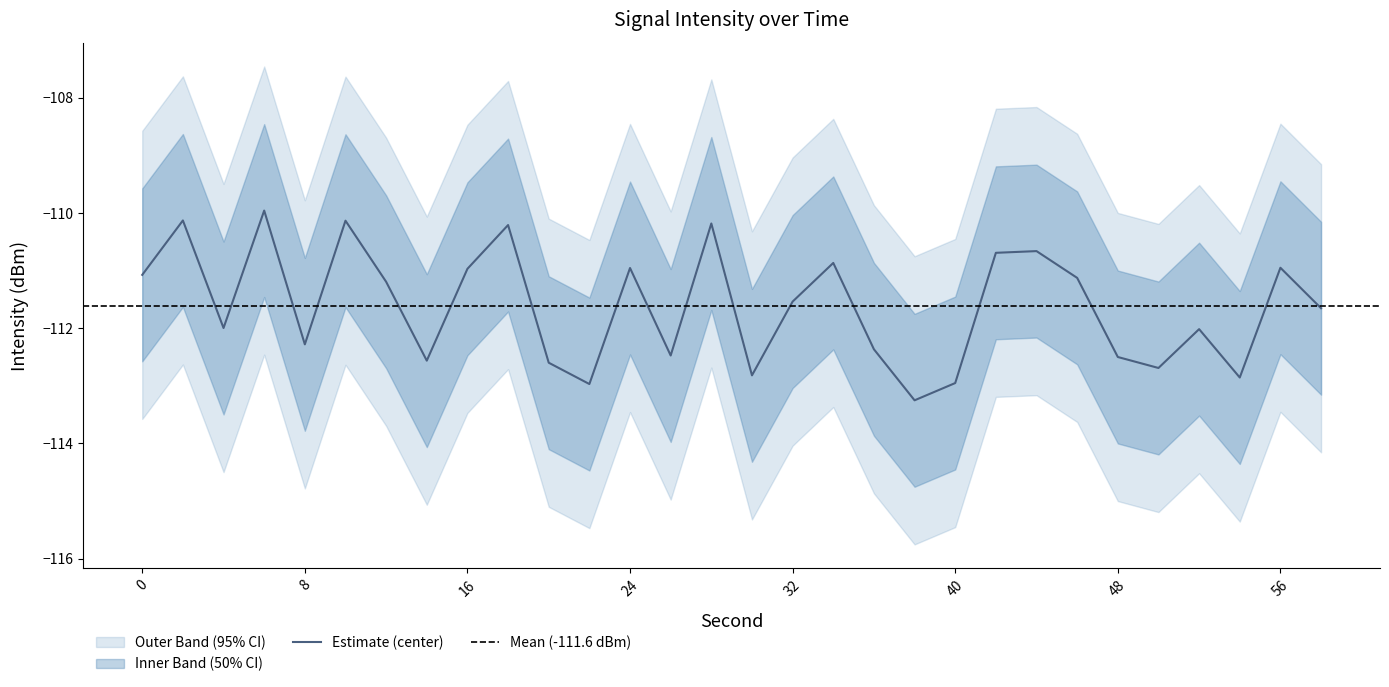

How many values in the intensity_lower series exceed -113?

14